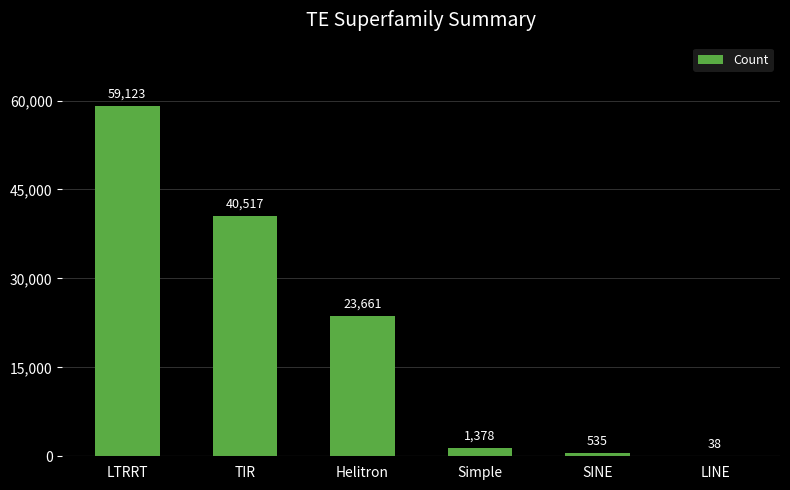

How many series are shown in this chart?

1